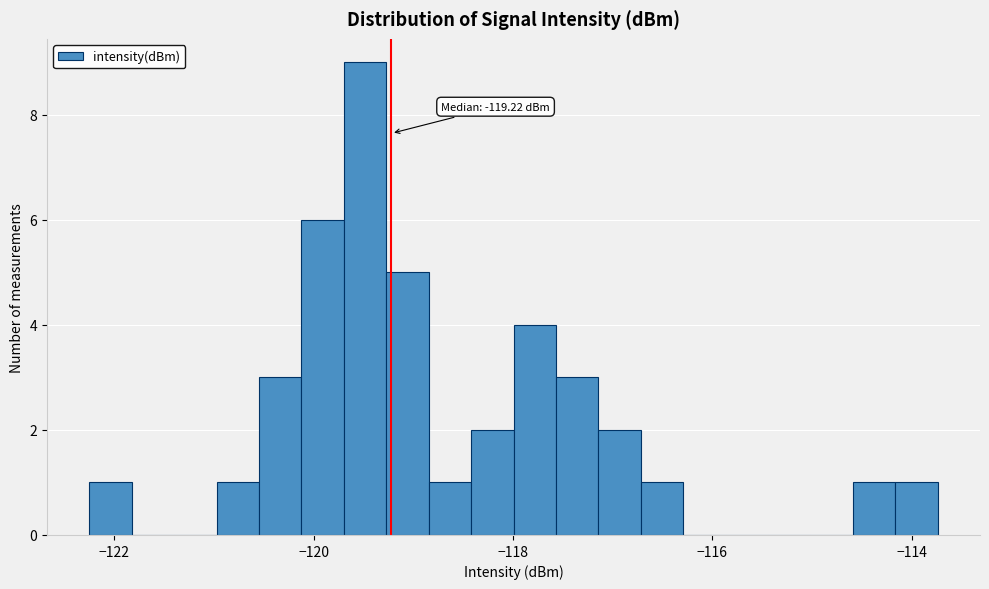

Read against the x-axis, roughly where is the centre of the tallest bar?

-119.4